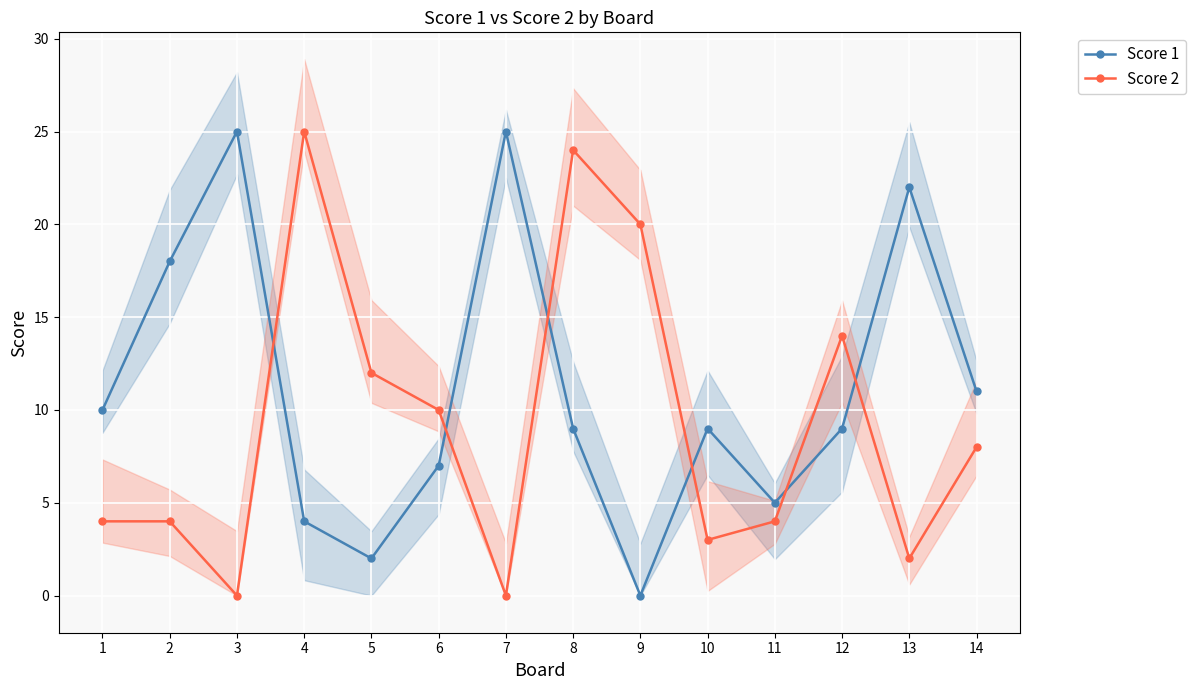

What are all the series names shown in the legend?

Score 1, Score 2